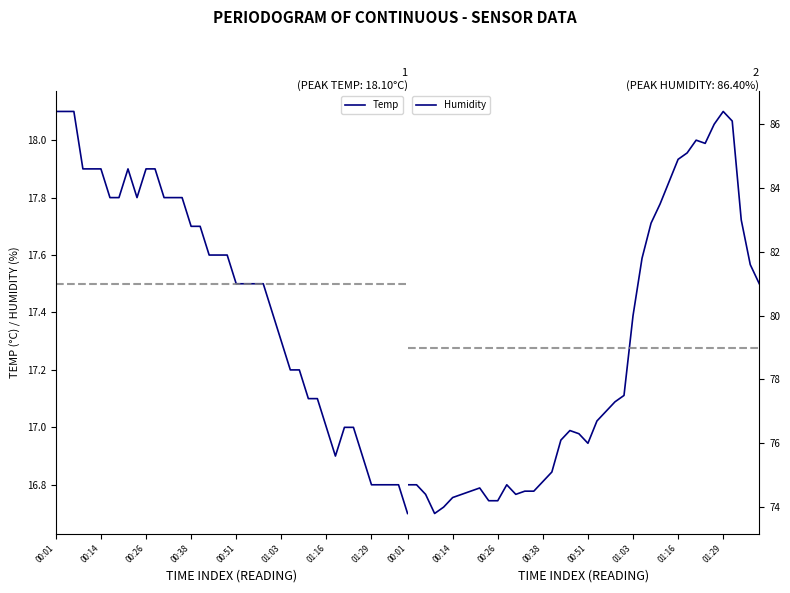

True or false: Temp and Humidity cross at least once.

False